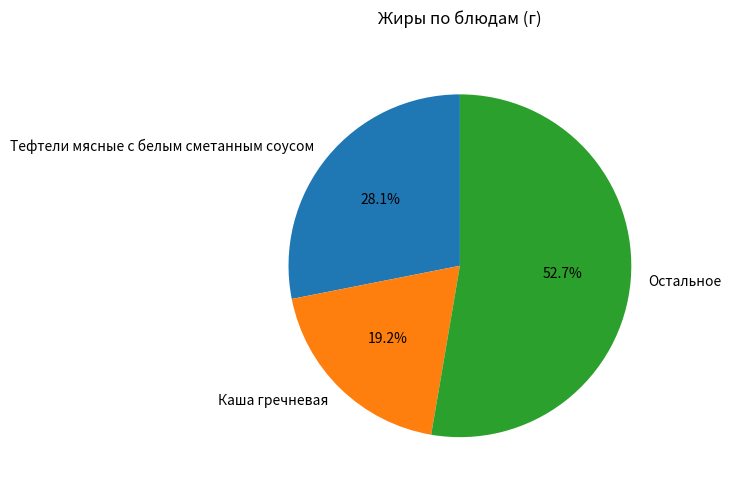

True or false: Тефтели мясные с белым сметанным соусом accounts for 15% of the total.

False